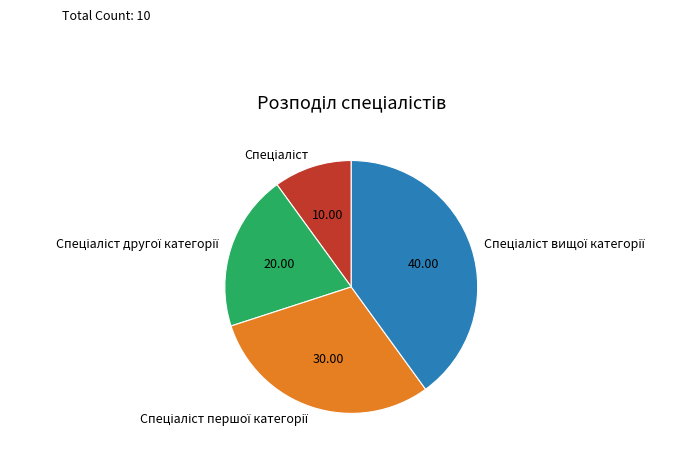

Does any single category account for the majority?

No